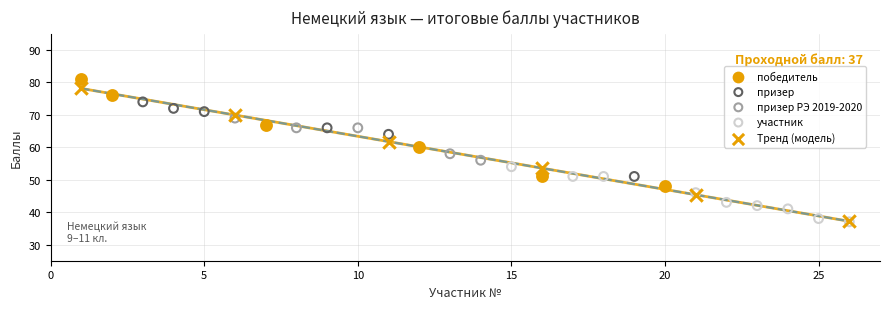

Which series reaches the maximum Y coordinate?

победитель